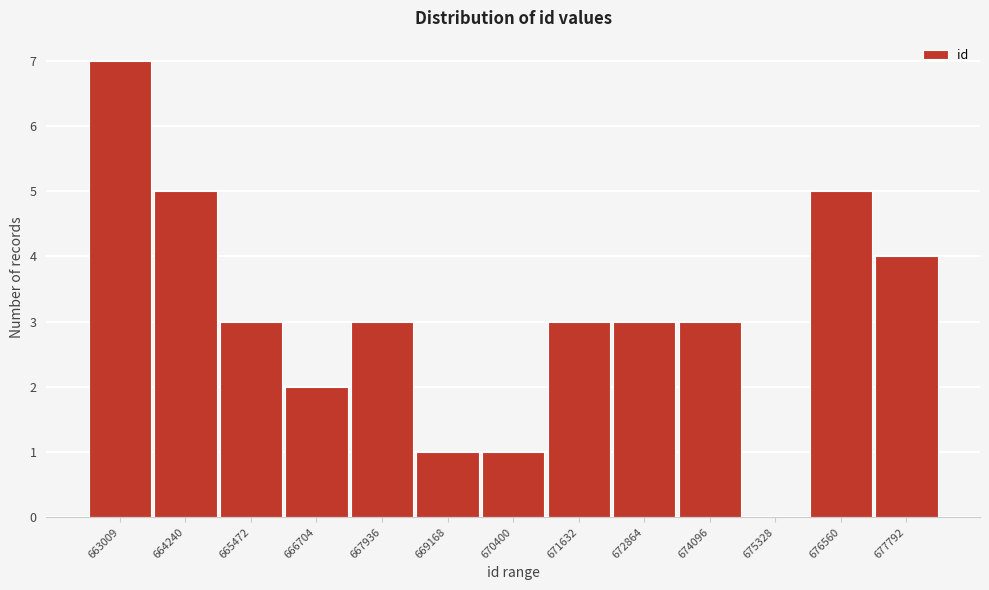

Reading left to right, what are all the values shown in this chart?

663009=7	664240=5	665472=3	666704=2	667936=3	669168=1	670400=1	671632=3	672864=3	674096=3	675328=0	676560=5	677792=4